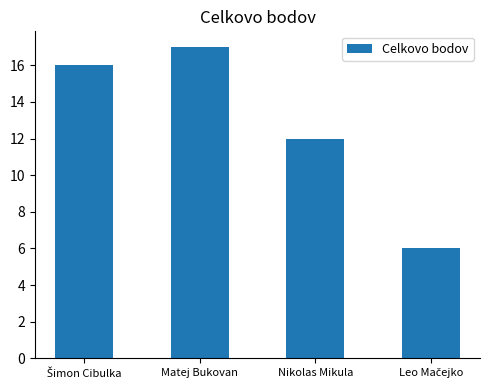

What is the label of the 2nd bar from the left?

Matej Bukovan